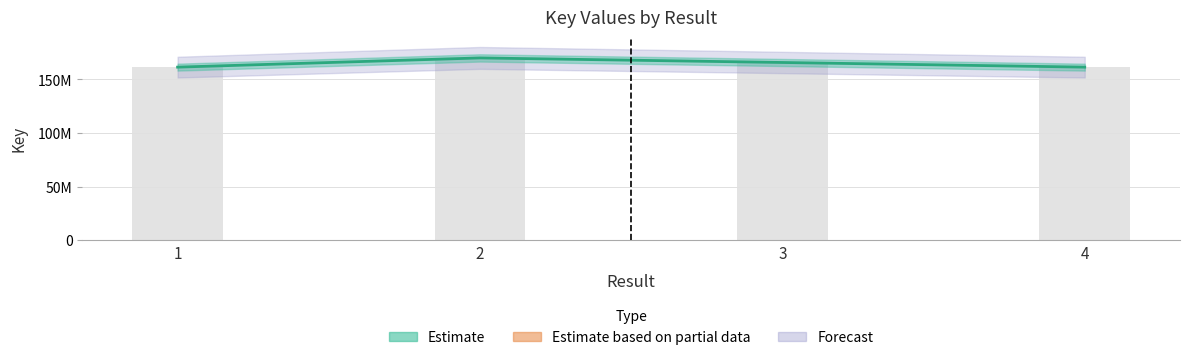

True or false: the data shows 237246587 at 3.

False